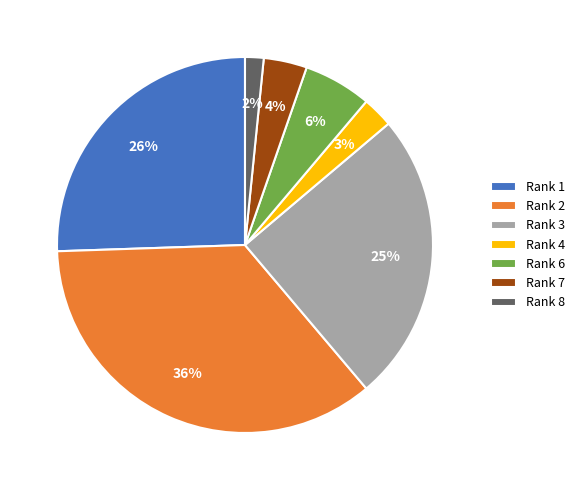

How many segments does this pie chart have?

7